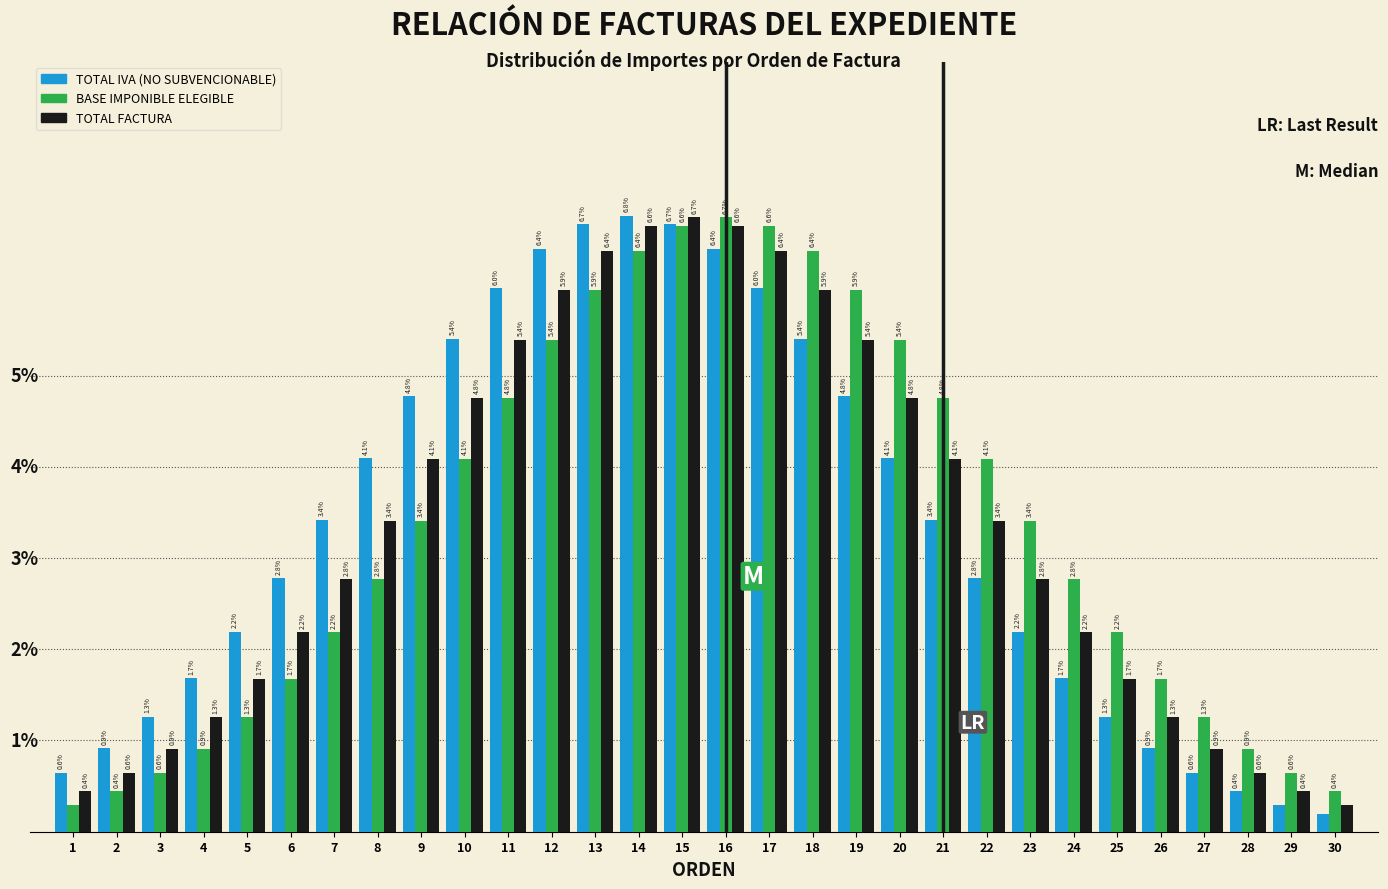

At 20, list the series in order from smallest to largest.

TOTAL IVA (NO SUBVENCIONABLE), TOTAL FACTURA, BASE IMPONIBLE ELEGIBLE